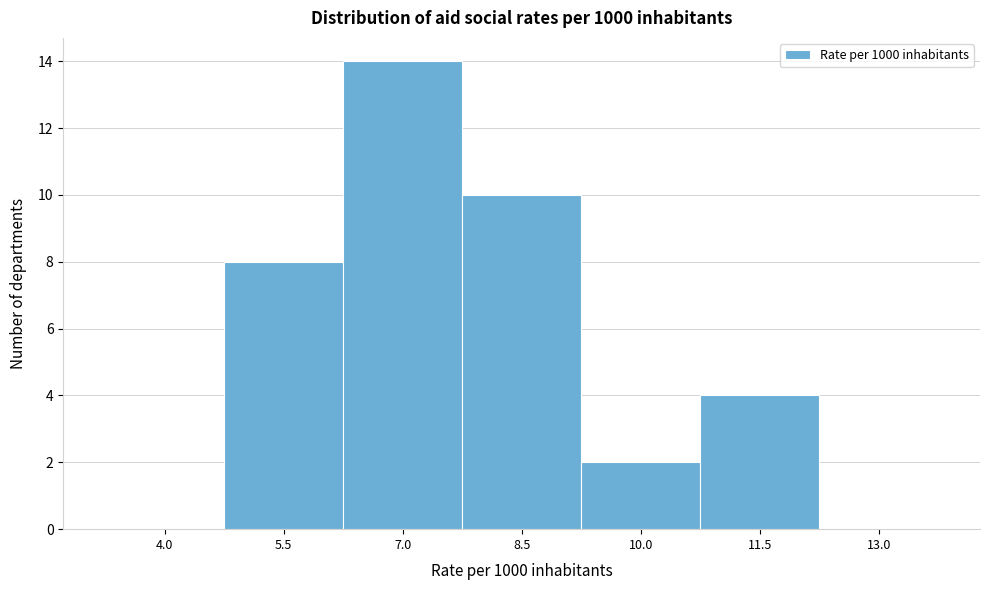

Reading left to right, list all the values displayed in this chart.

4.0=0	5.5=8	7.0=14	8.5=10	10.0=2	11.5=4	13.0=0